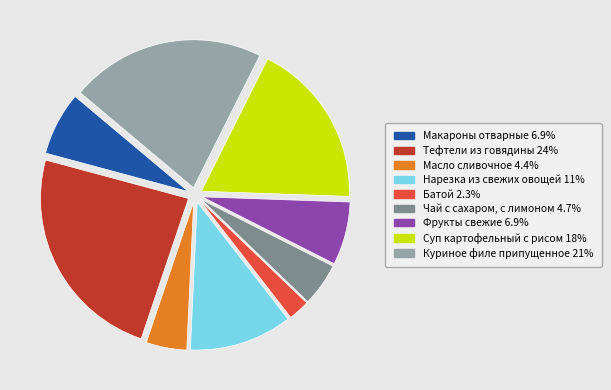

Which category has the smallest portion of the pie?

Батой